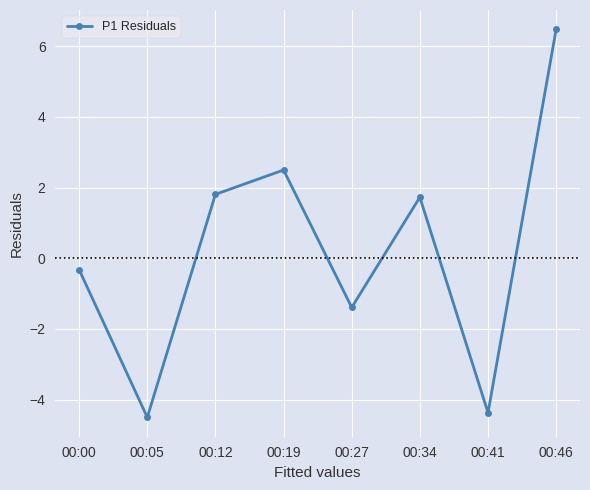

Is it true that the value at 00:34 is 1.7?

True